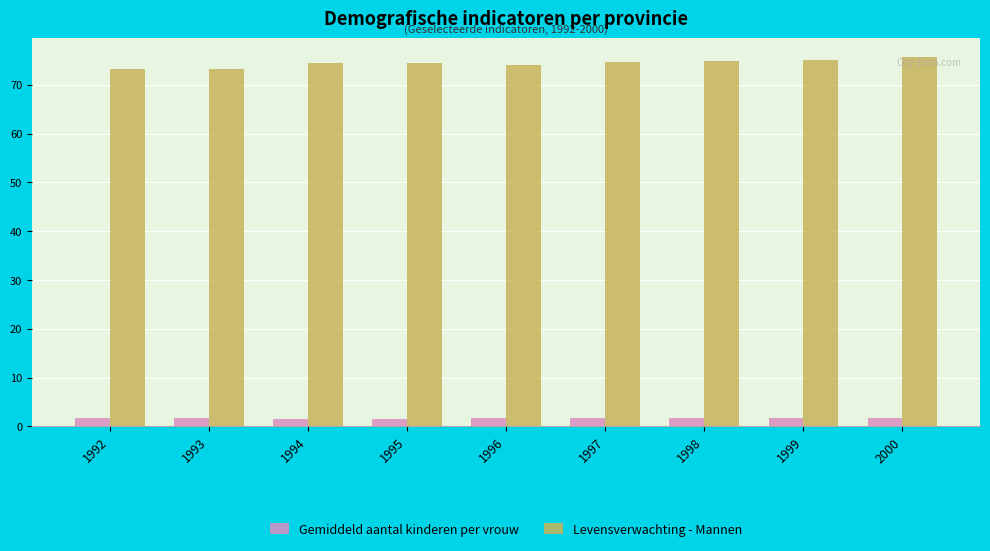

What is the lowest value of the Gemiddeld aantal kinderen per vrouw series?

1.6